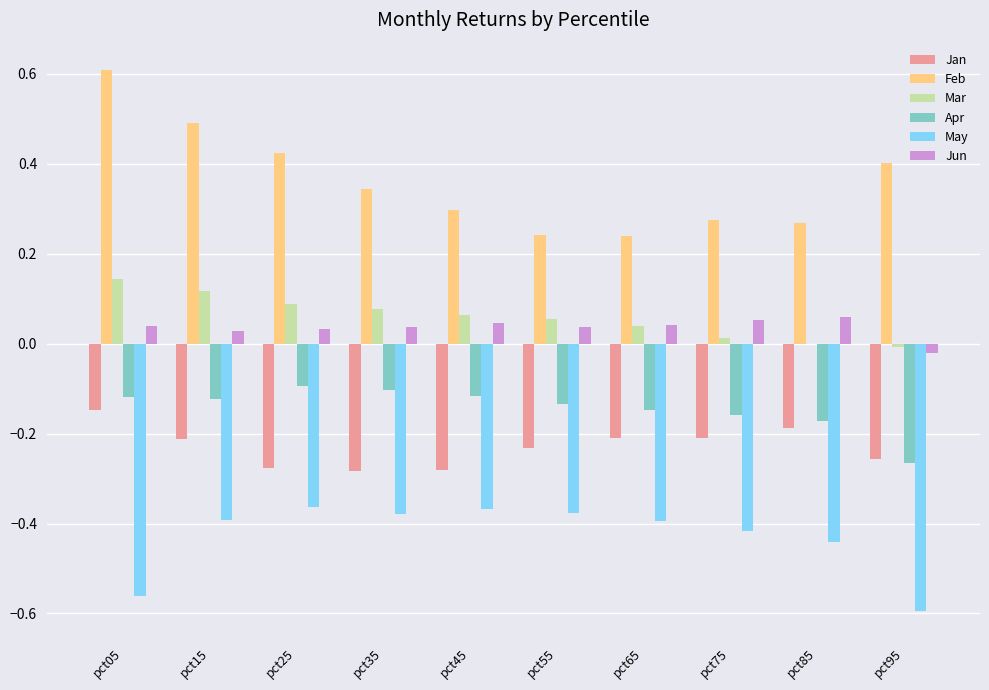

True or false: Feb has a value of 0.1 at pct05.

False